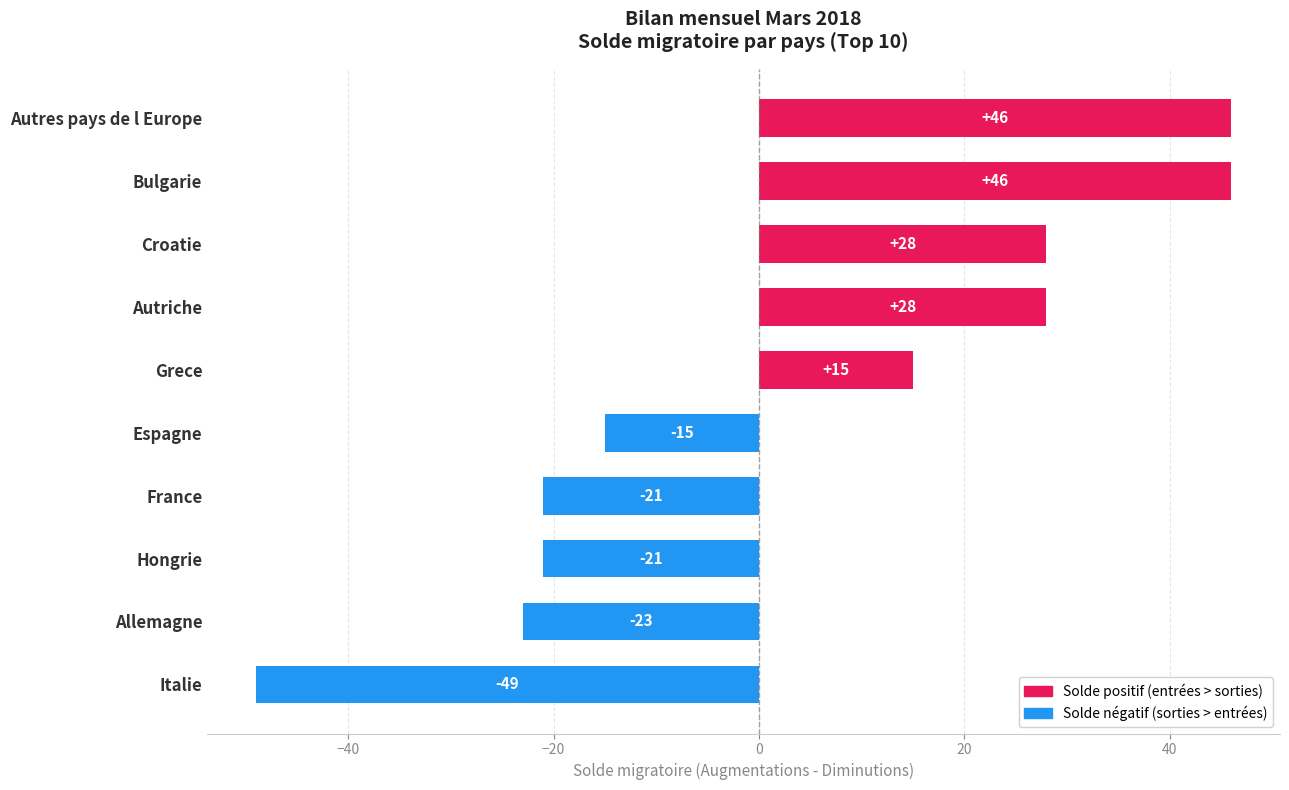

What is the sum of all values?

34